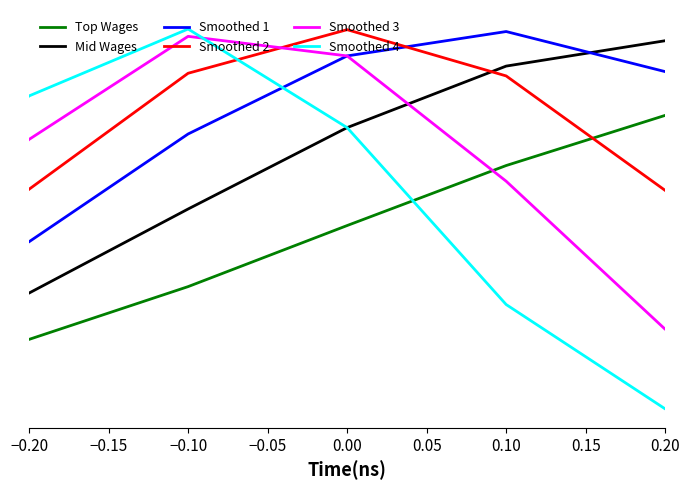

Is this an area chart (filled region under the line)?

No